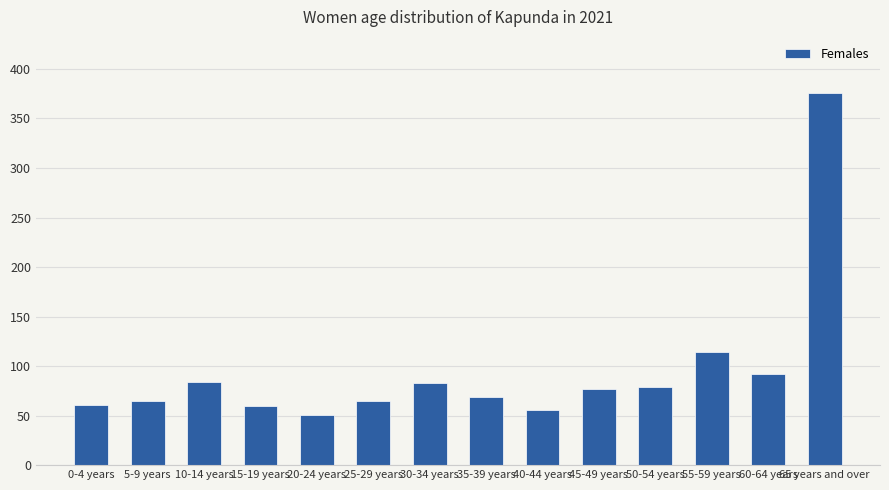

What is the change in value from 5-9 years to 15-19 years?

-5